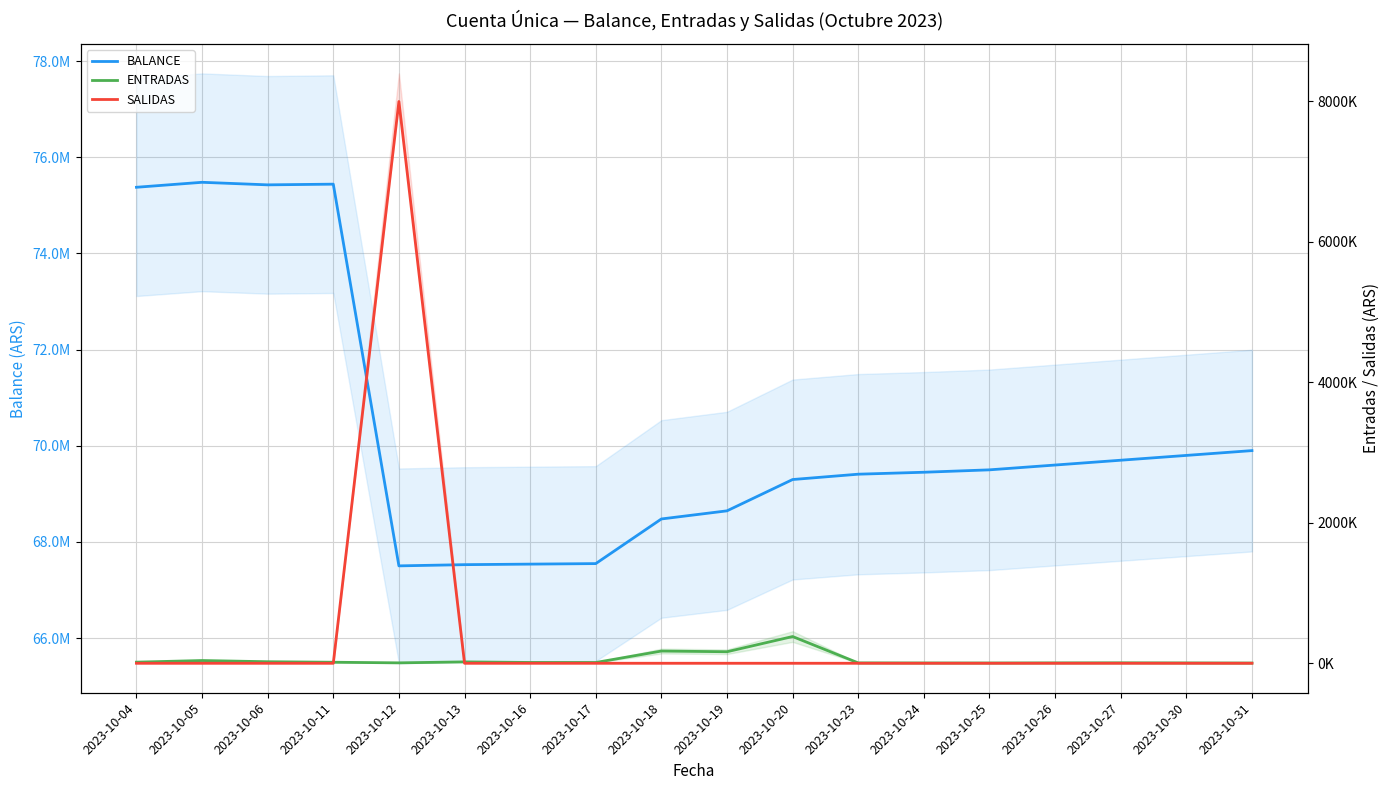

Which series has the largest range (max minus min)?

SALIDAS